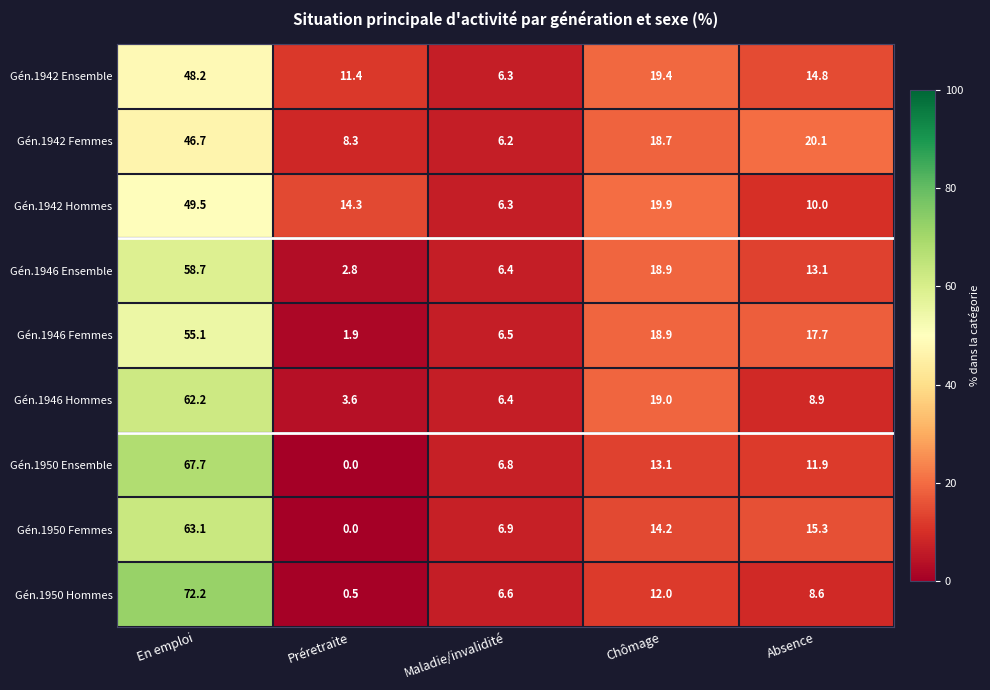

At which label is Gén.1946 Femmes closest to 28?

Chômage